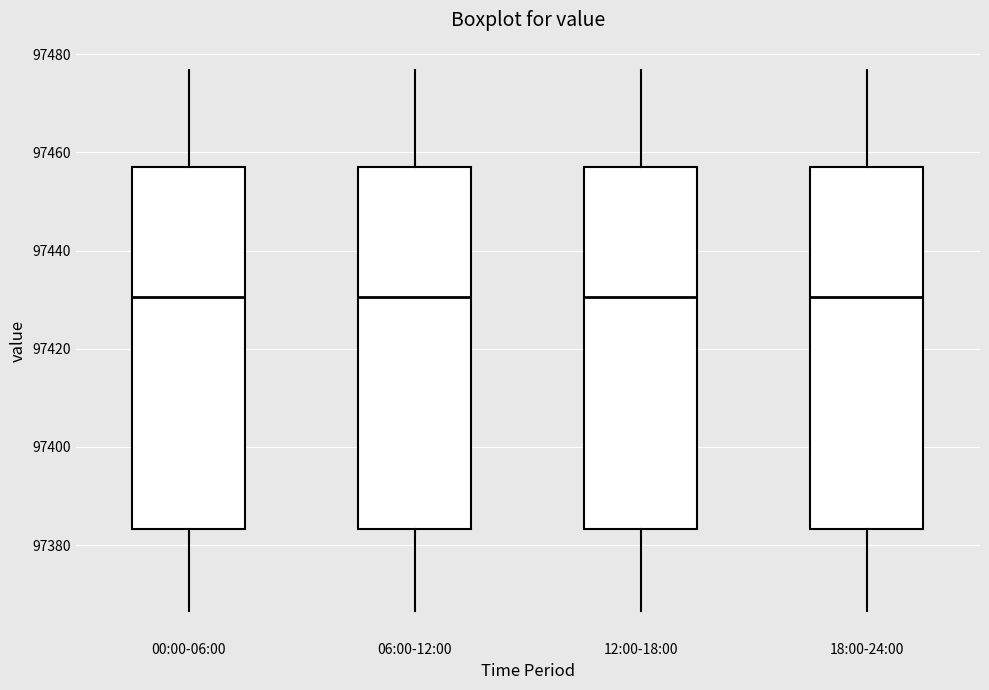

Reading left to right, read every box against the y-axis: the position of its median line, the range the box covers, and the ends of its whiskers. The values are not printed on the chart, so give them approximately, as read against the axis.

00:00-06:00: median 97430, box 97384 to 97458, whiskers 97366 to 97476
06:00-12:00: median 97430, box 97384 to 97458, whiskers 97366 to 97476
12:00-18:00: median 97430, box 97384 to 97458, whiskers 97366 to 97476
18:00-24:00: median 97430, box 97384 to 97458, whiskers 97366 to 97476